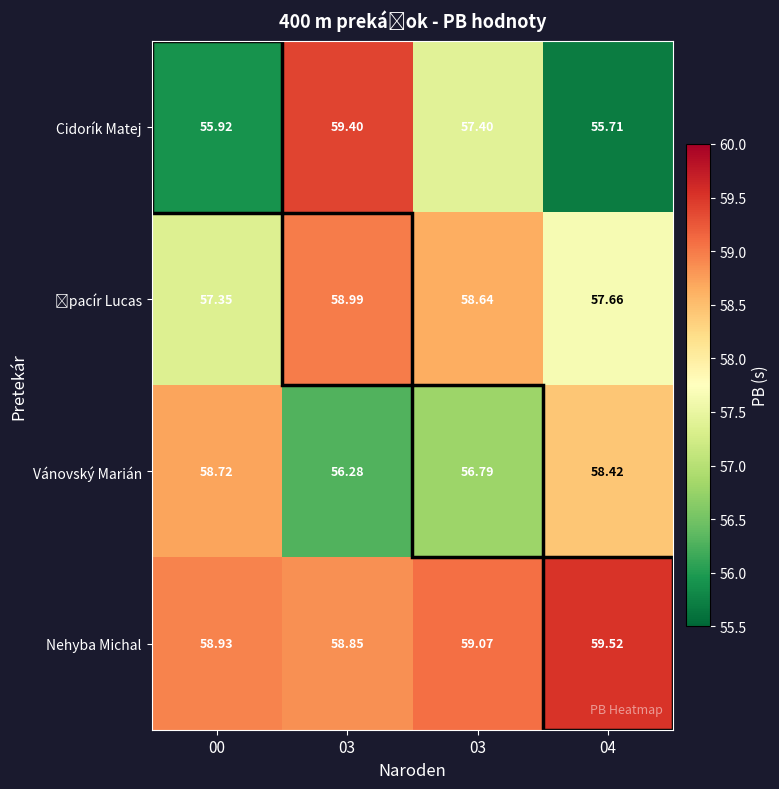

Which has a higher value, 04 or 03?

03